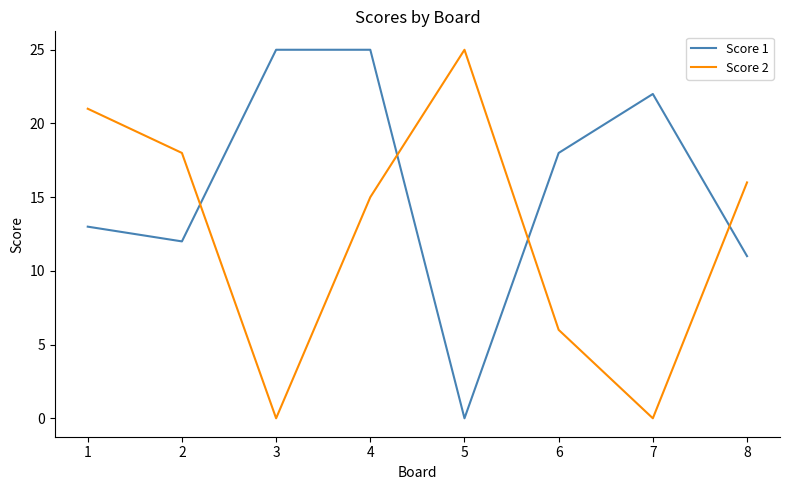

List the series in order of their overall mean, highest first.

Score 1, Score 2